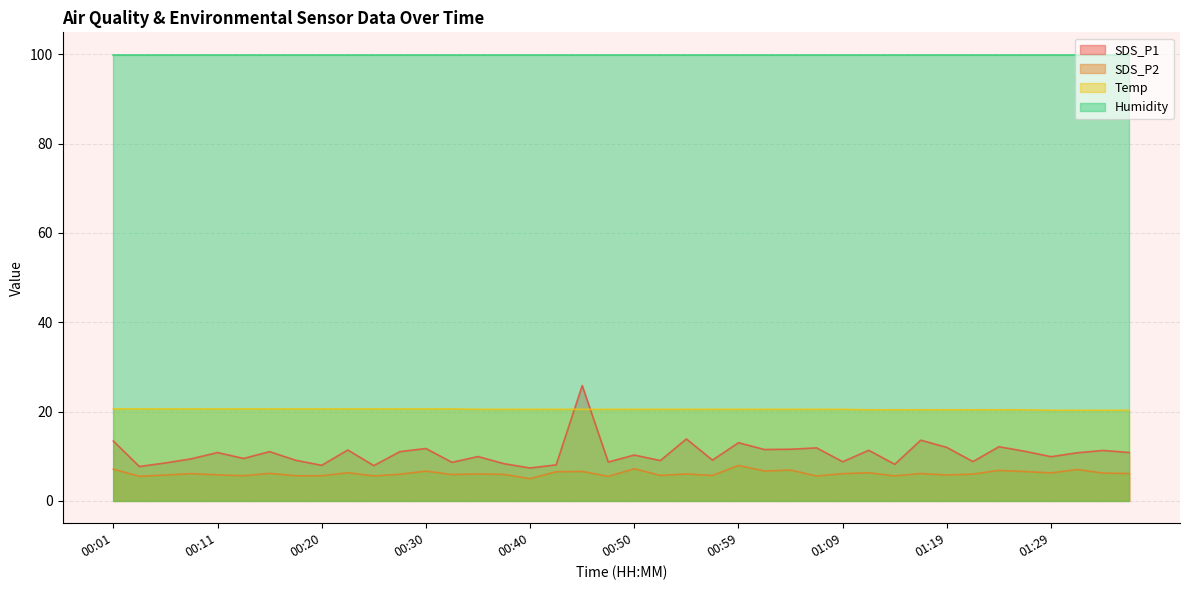

Which label corresponds to the smallest value in the chart?

00:40